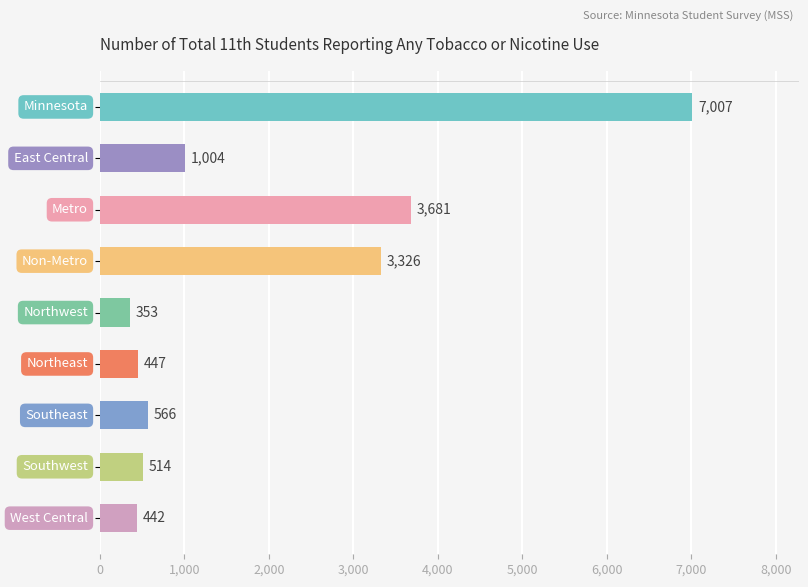

What is the difference between the second highest and minimum values?

3328